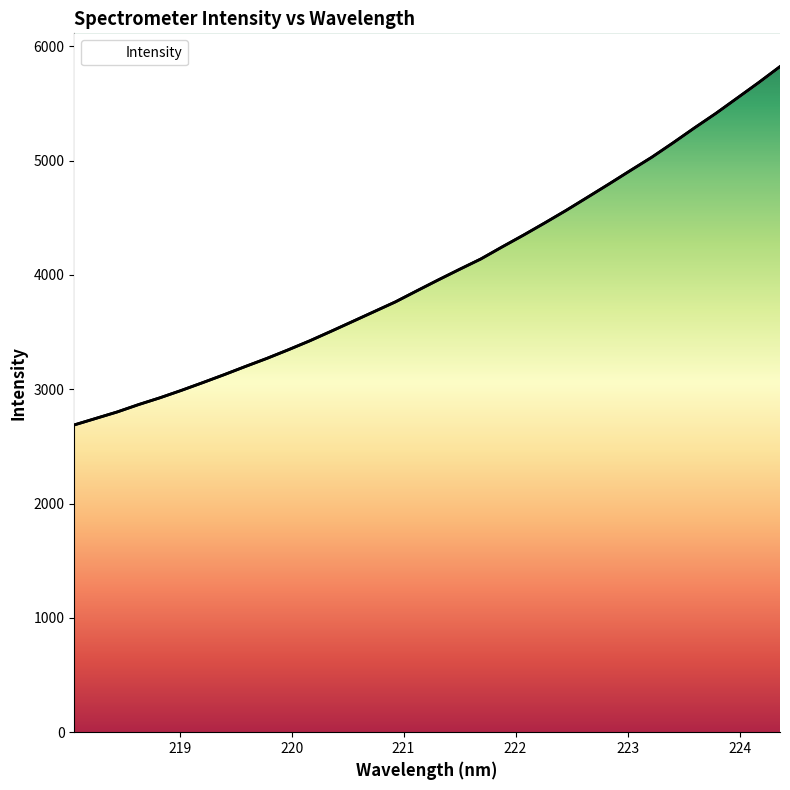

Which label corresponds to the largest value in the chart?

224.3616